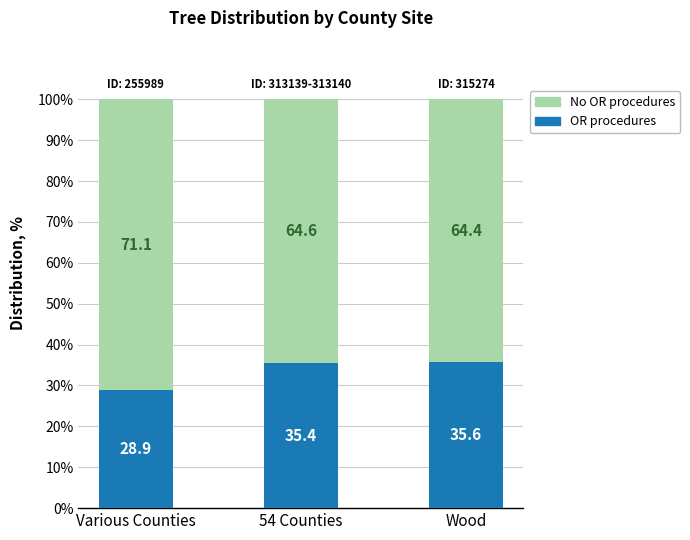

The OR procedures series shows 23.2 at Wood. True or false?

False